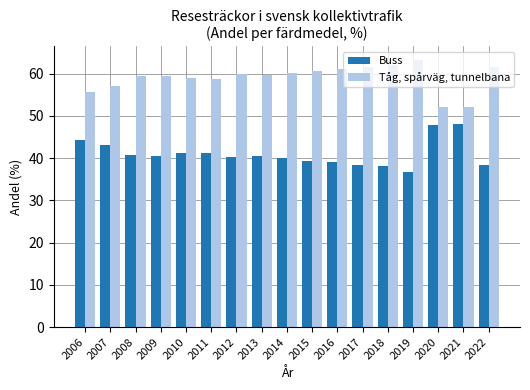

Which category has the lowest value across all series?

2019